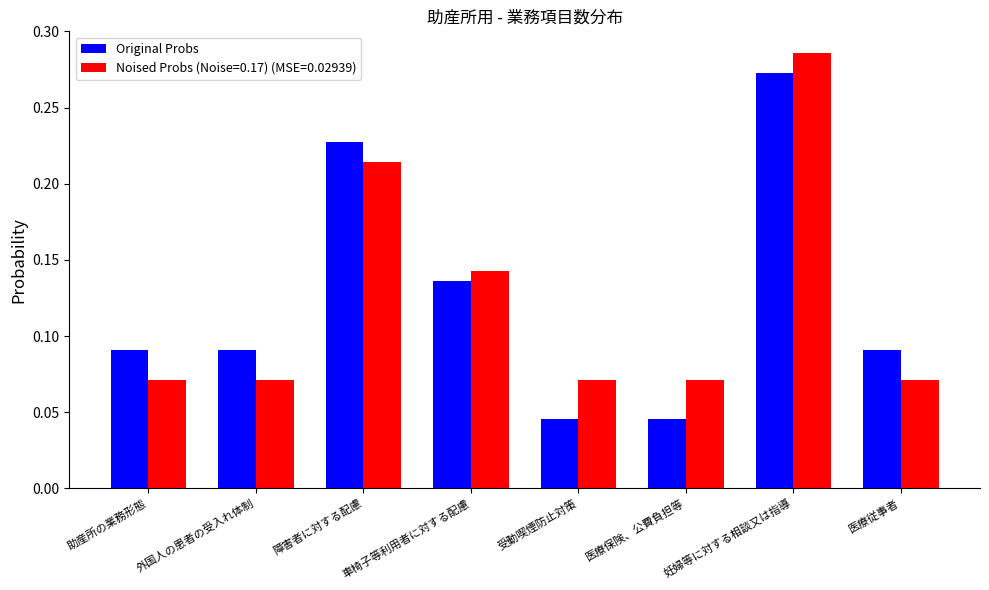

How many bars are there in total?

16